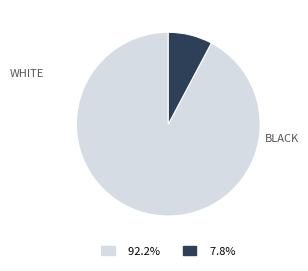

Is there a majority slice in this chart?

Yes